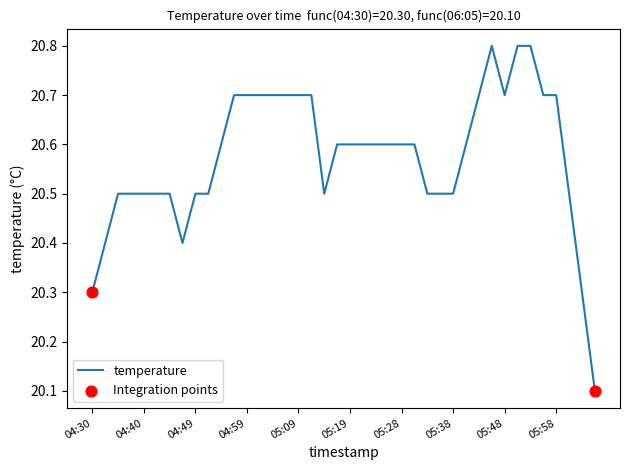

What is the maximum value shown in the chart?

20.8